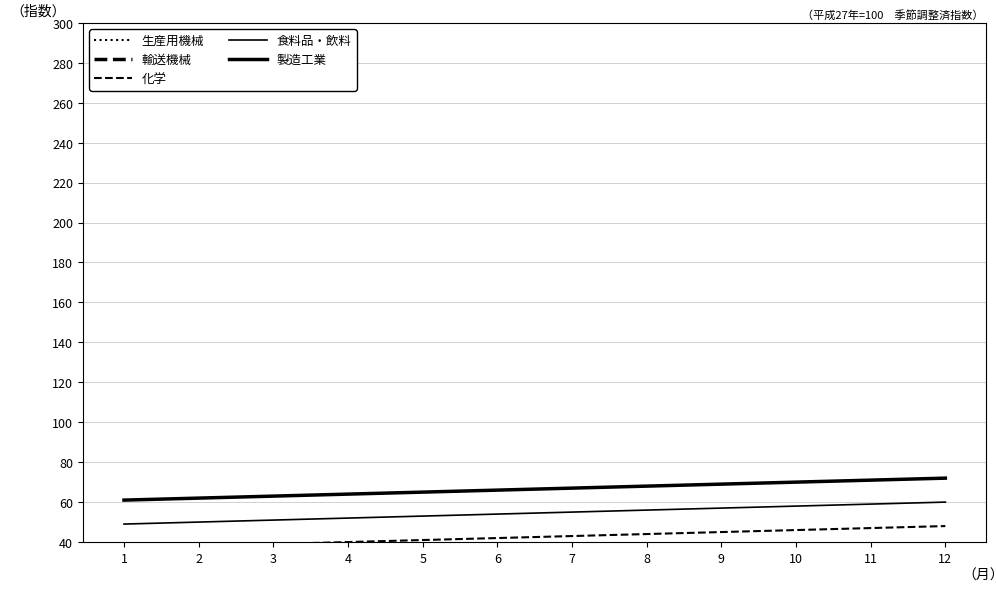

What value does the 生産用機械 series have at 3, to the nearest 10?

20